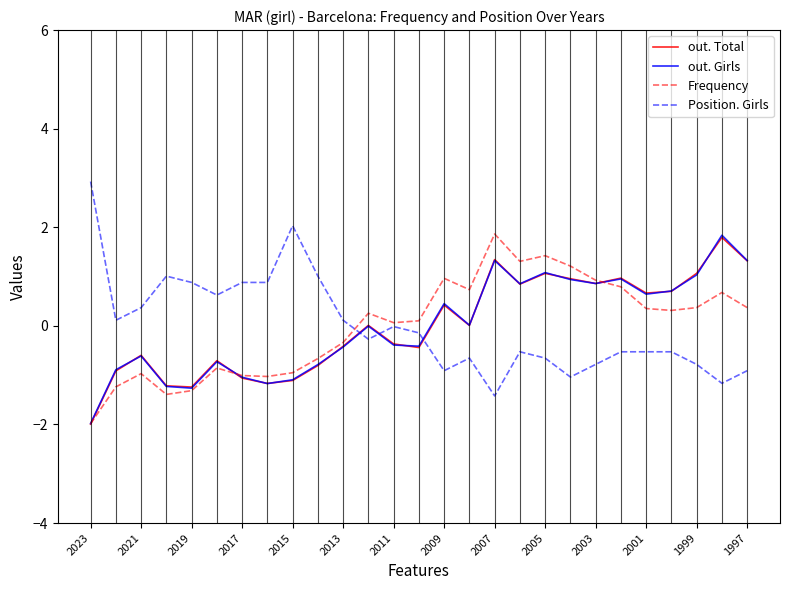

Does the chart have visible grid lines?

No